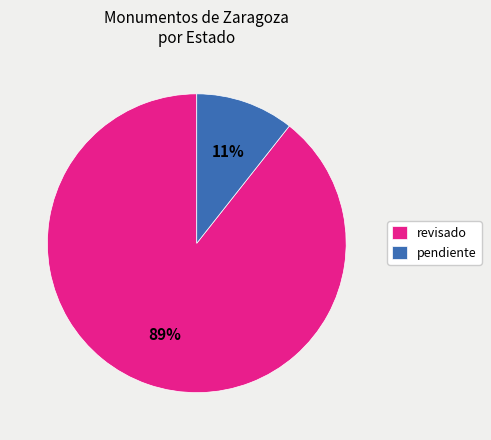

The revisado slice represents 89% of the pie. True or false?

True